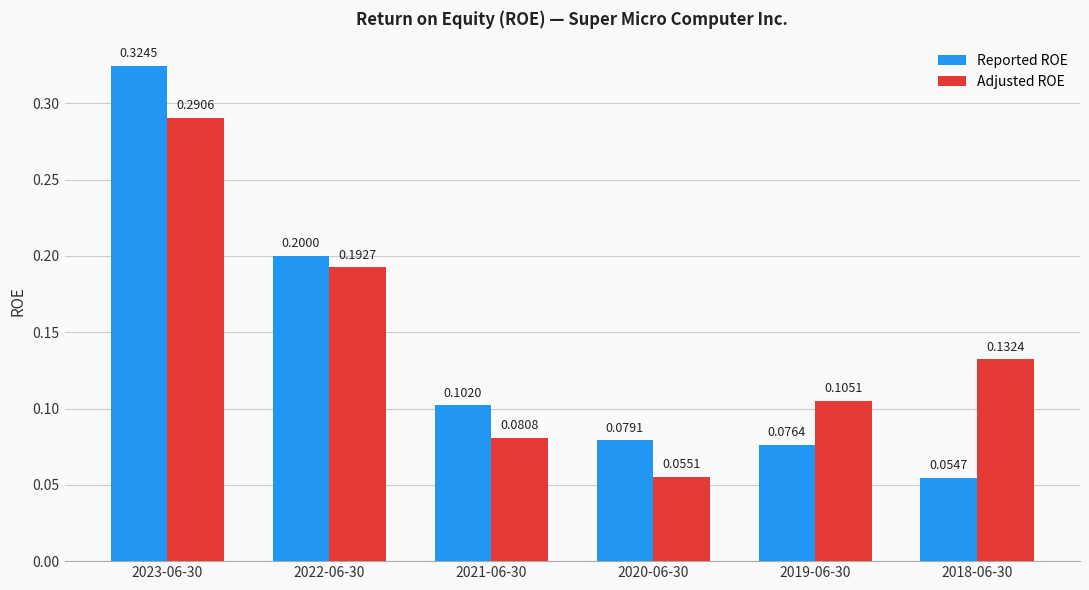

Rank the categories by Adjusted ROE value from highest to lowest.

2023-06-30, 2022-06-30, 2018-06-30, 2019-06-30, 2021-06-30, 2020-06-30